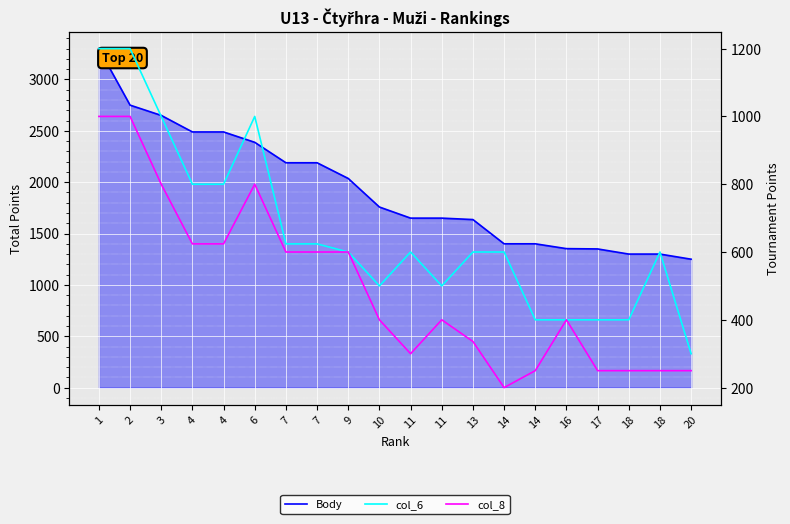

The value of col_8 at 7 is 600. True or false?

True